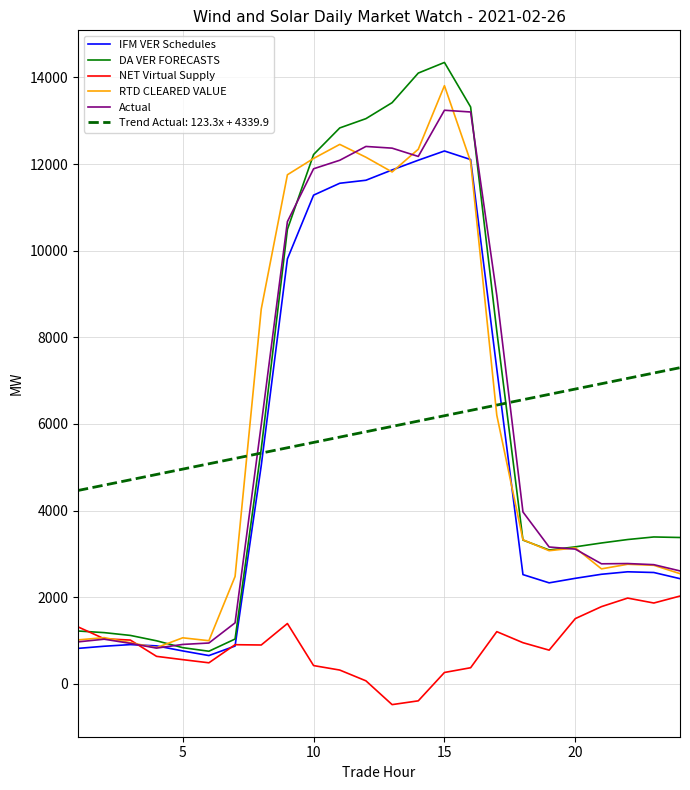

Rank the series by their maximum value, from highest to lowest.

DA VER FORECASTS, RTD CLEARED VALUE, Actual, IFM VER Schedules, Trend Actual: 123.3x + 4339.9, NET Virtual Supply